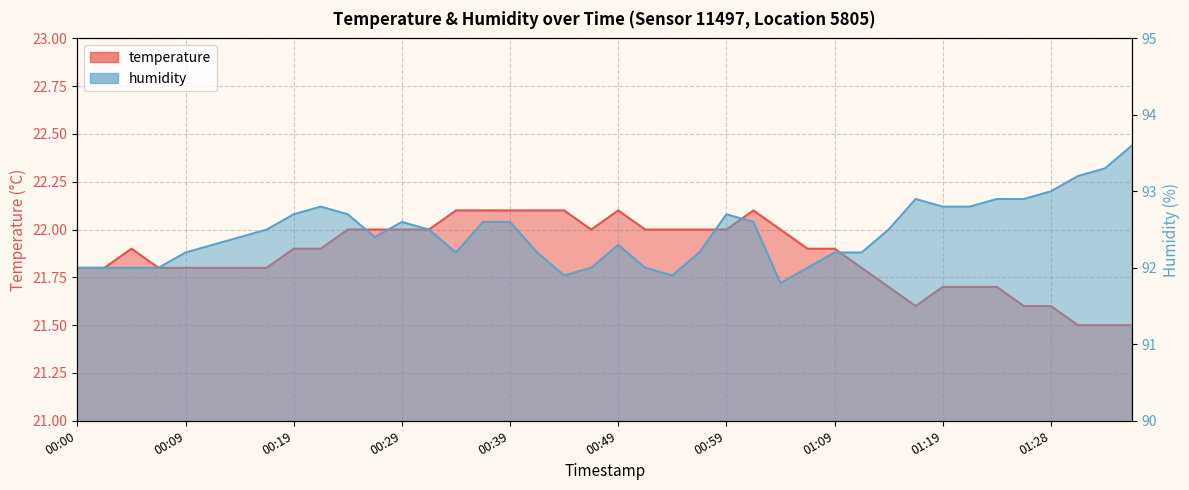

Does the chart have visible grid lines?

Yes